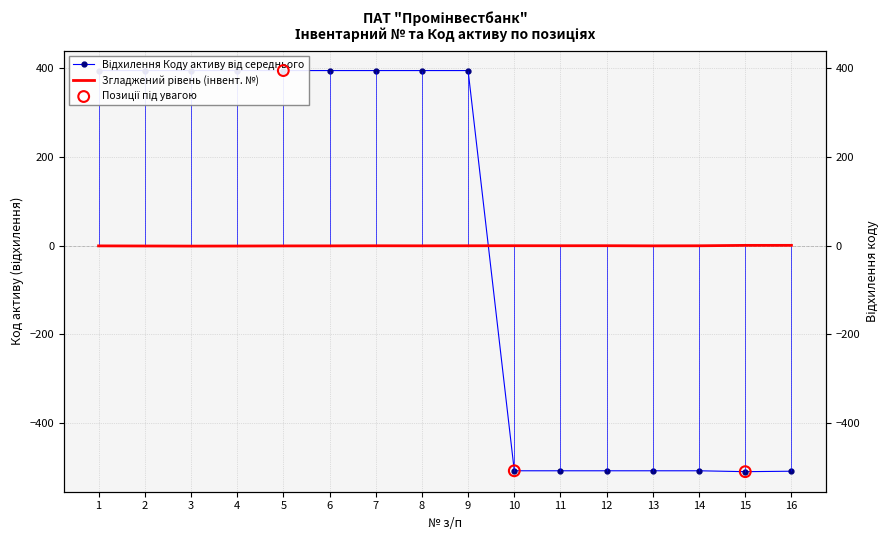

Between 5 and 10, which is larger?

5